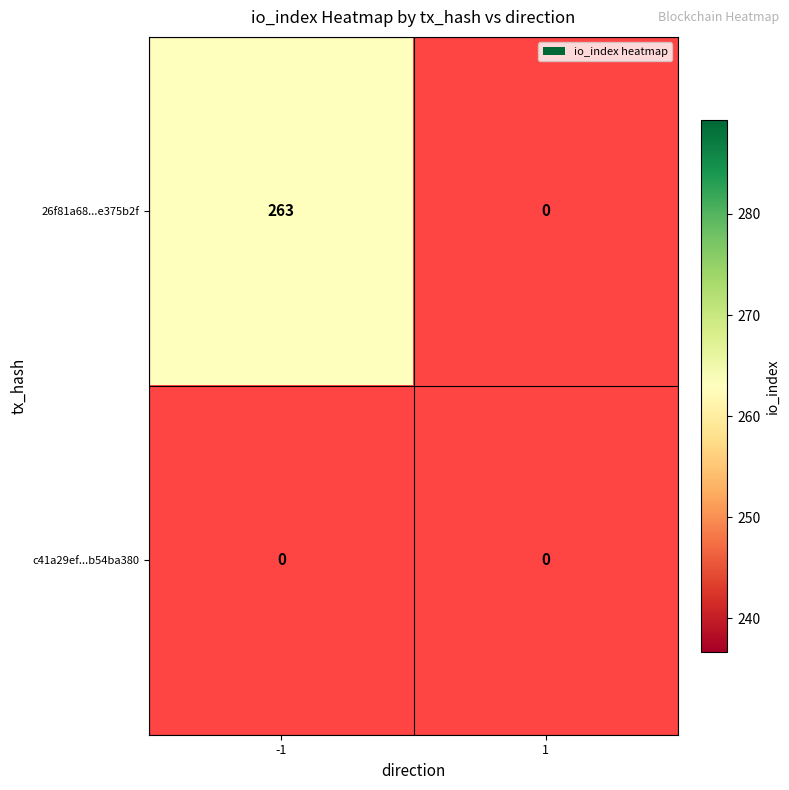

The c41a29ef660b912a3236e393ec7a083d9575c02 series shows 0 at -1. True or false?

True